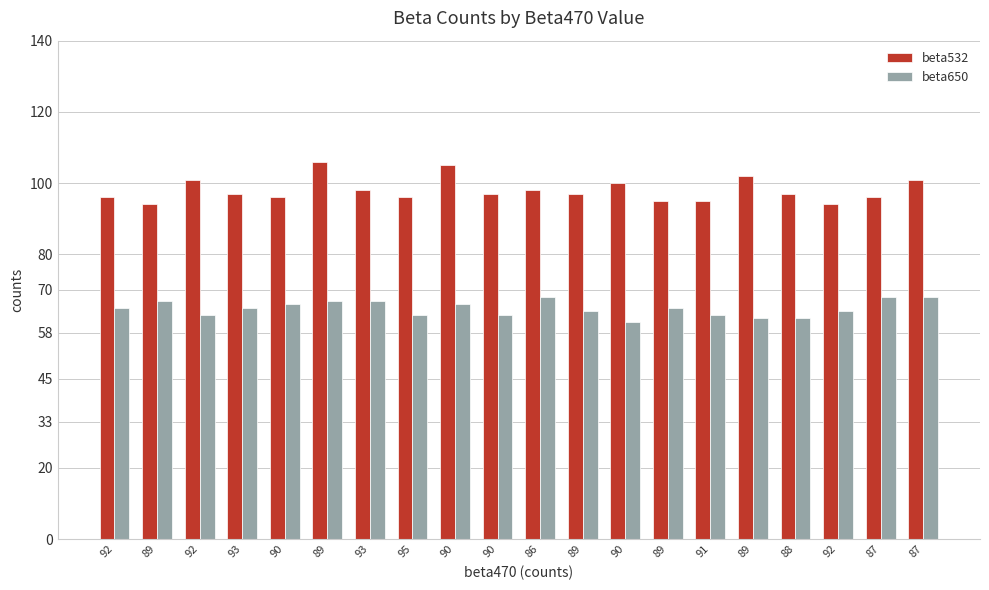

At 92, list the series in order from smallest to largest.

beta650, beta532